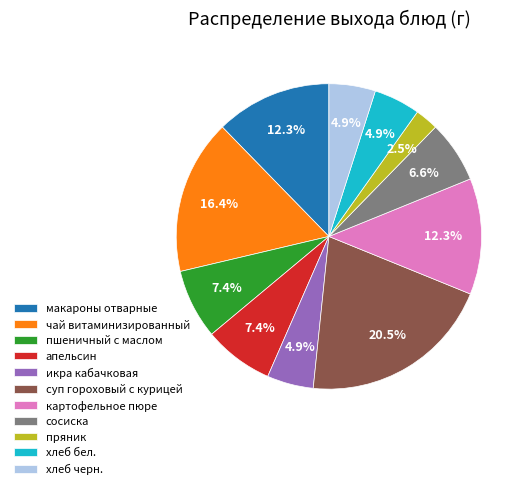

Between апельсин and икра кабачковая, which is larger?

апельсин